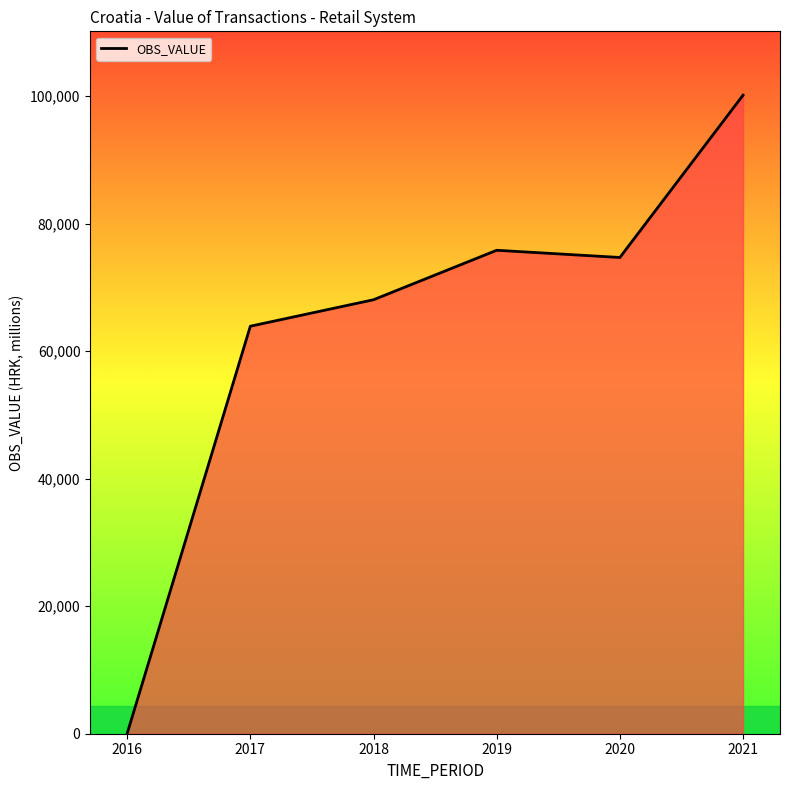

Which category has the highest value across all series?

2021